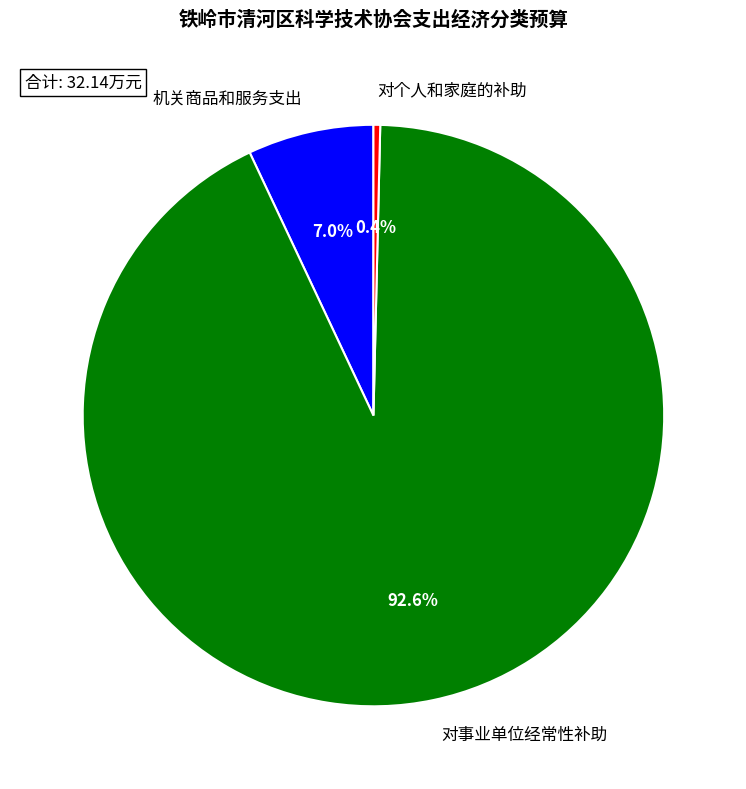

Which category has the biggest portion of the pie?

对事业单位经常性补助